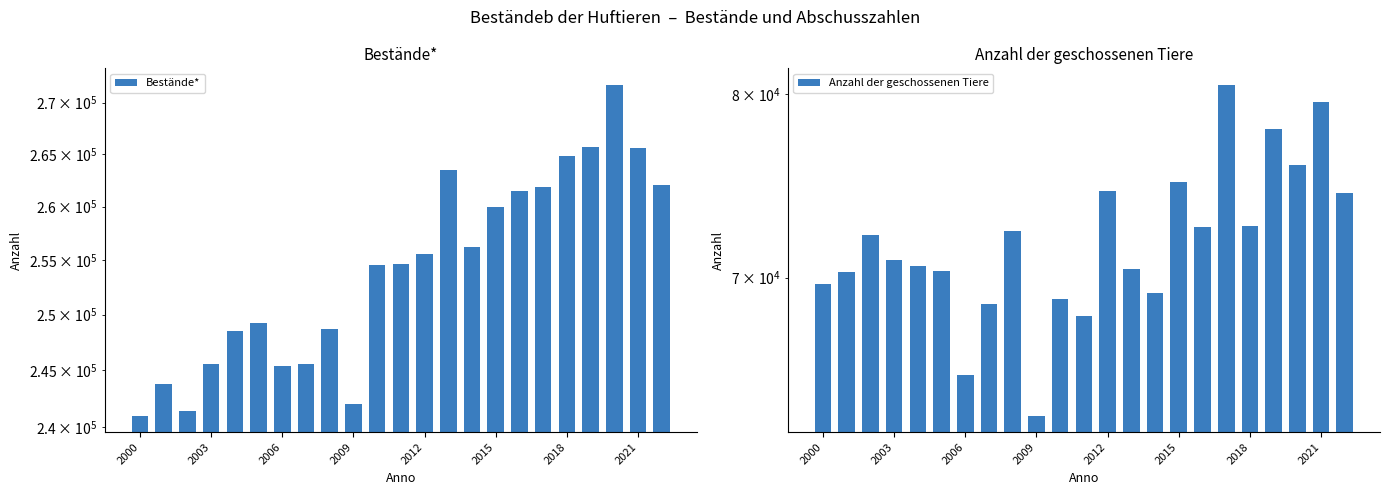

What is the maximum value for Anzahl der geschossenen Tiere?

80543